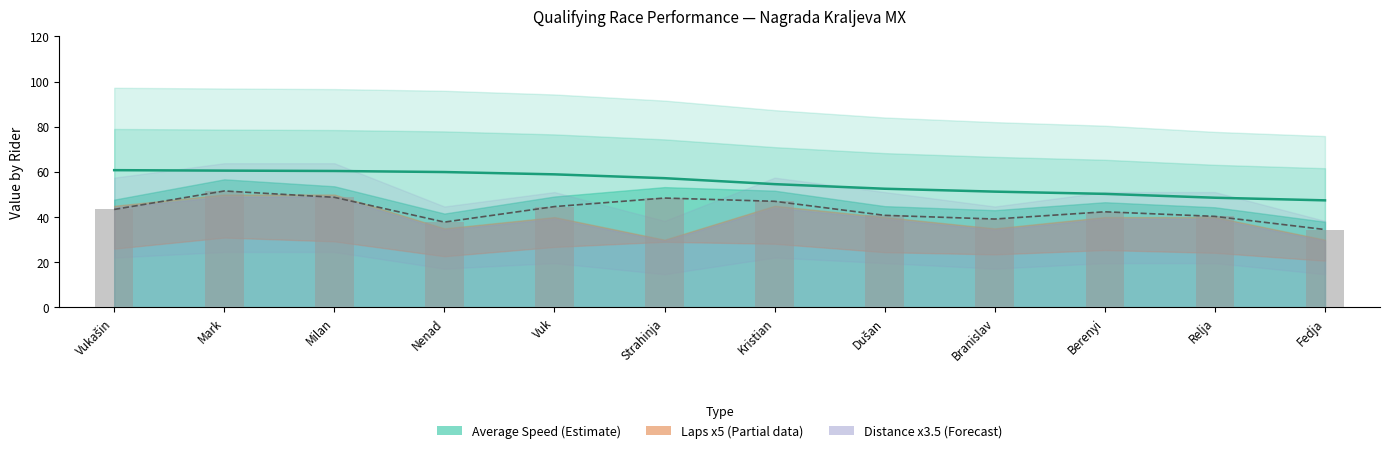

How many data points in Best Speed are above 57?

6